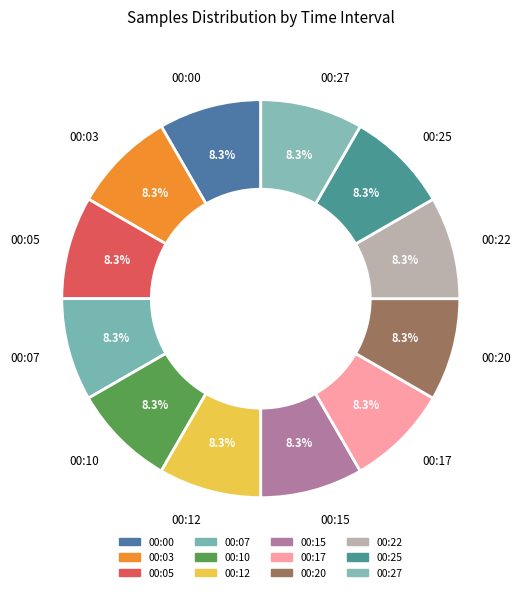

Is there a majority slice in this chart?

No